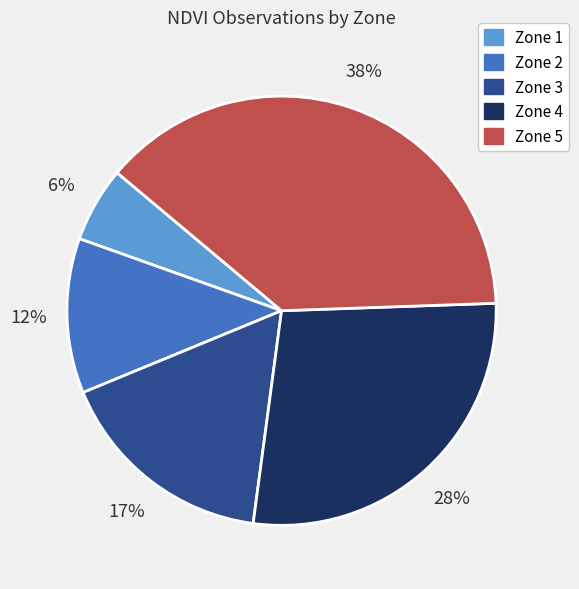

Is there a majority slice in this chart?

No